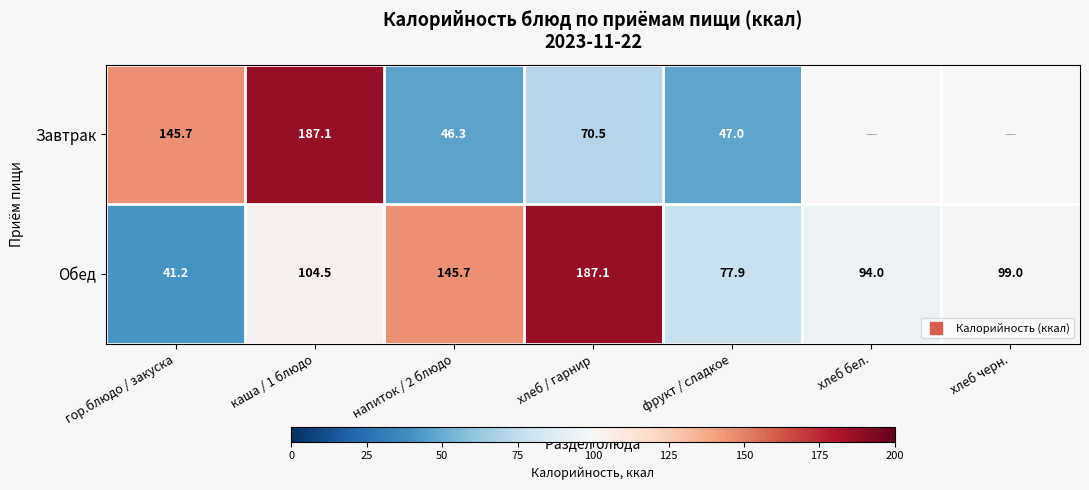

Where is Обед nearest to the value 114?

каша / 1 блюдо